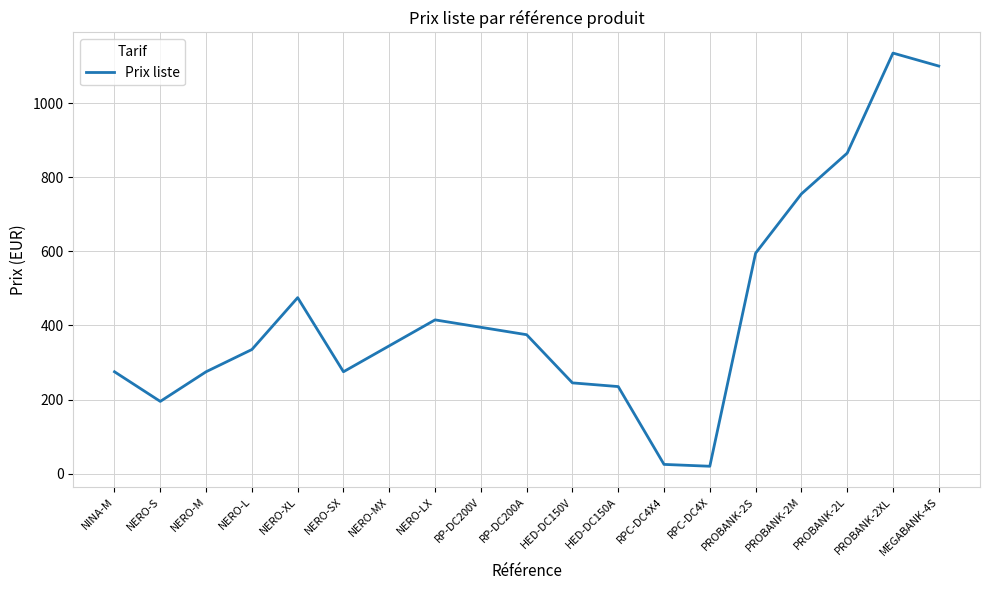

What is the change in value from NERO-L to RPC-DC4X?

-315